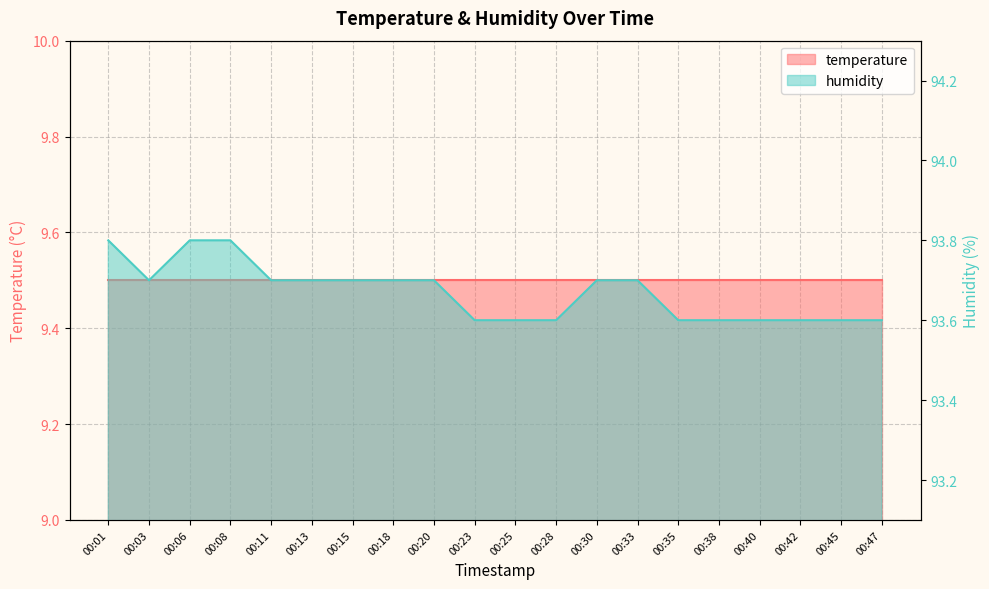

What is the value of the 19th point from the left?

93.6